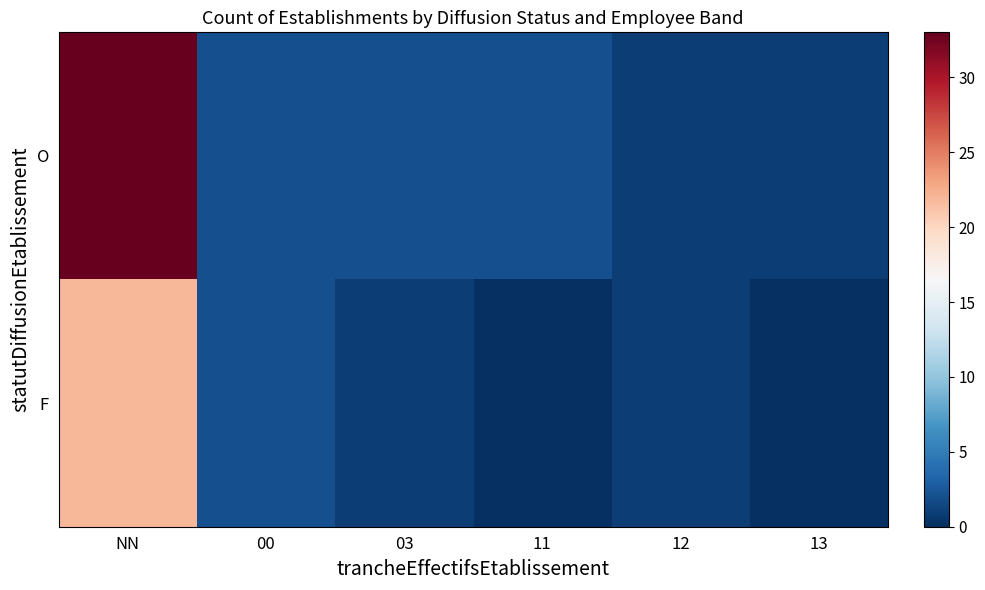

Which label corresponds to the smallest value in the chart?

11